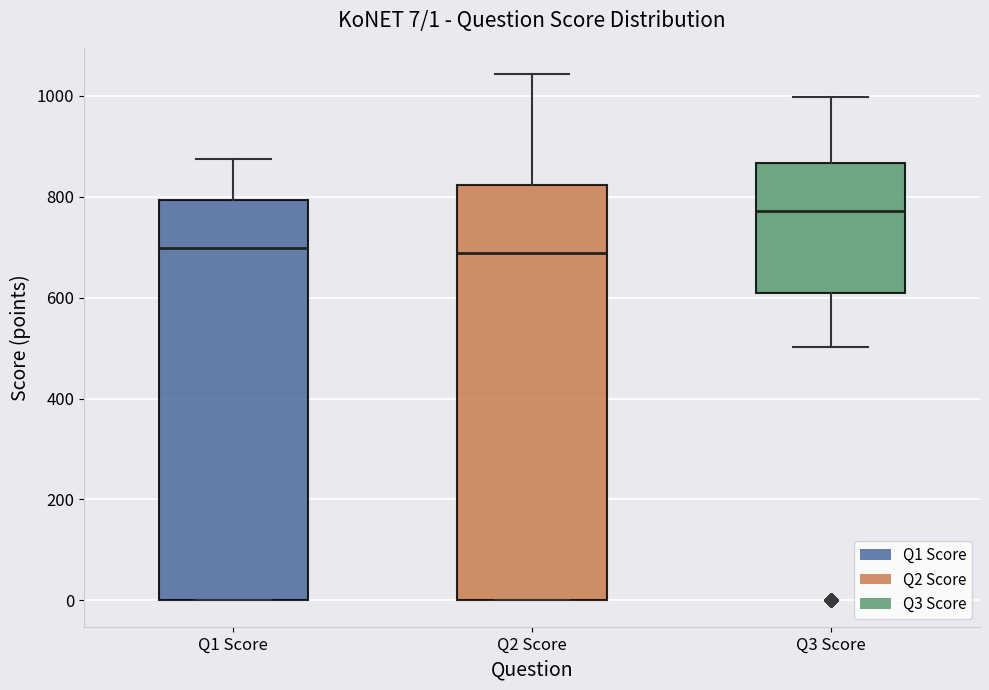

Which box's median line is the highest?

Q3 Score